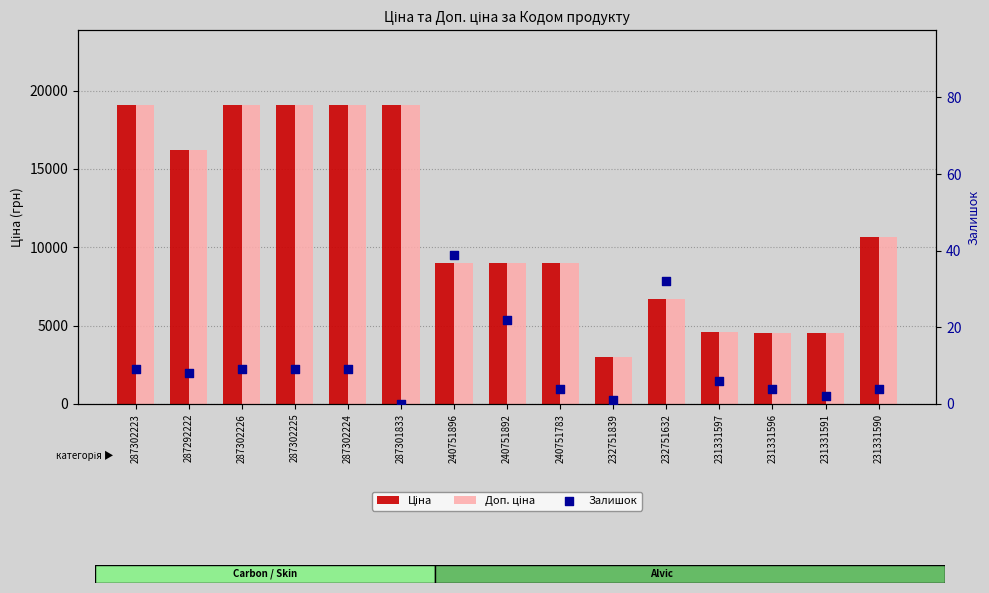

Which series contains the highest Y value?

Ціна